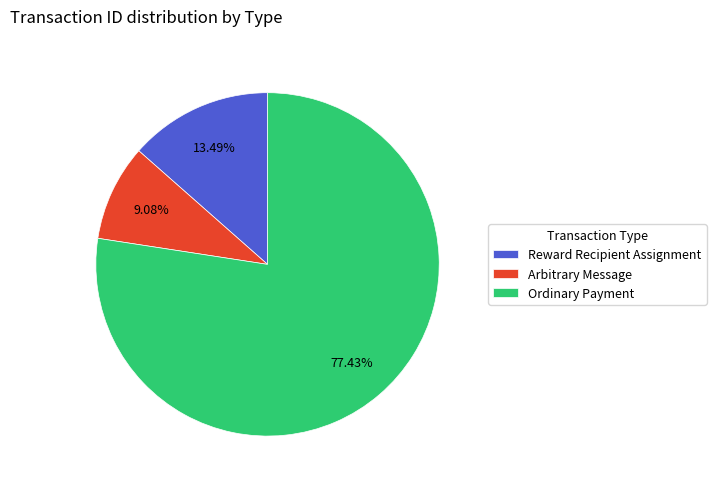

Between Ordinary Payment and Arbitrary Message, which is larger?

Ordinary Payment